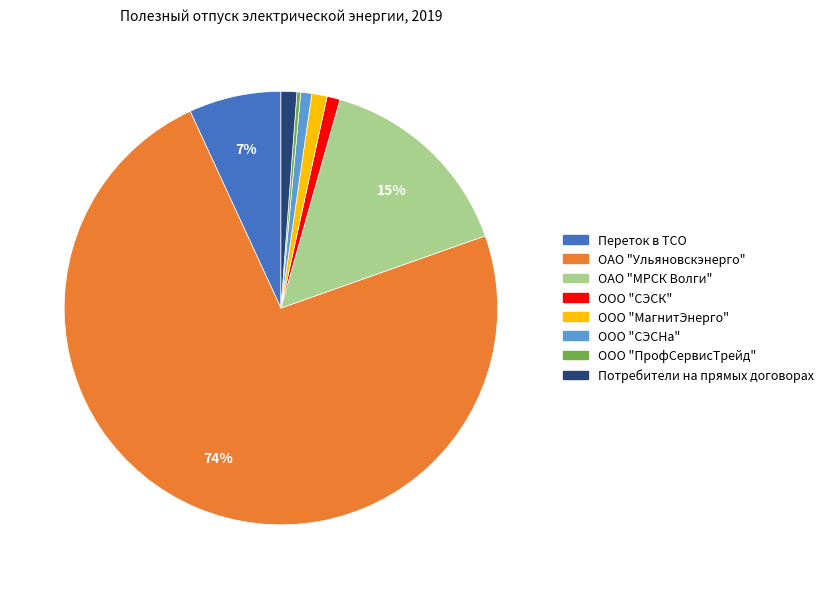

How many segments does this pie chart have?

8